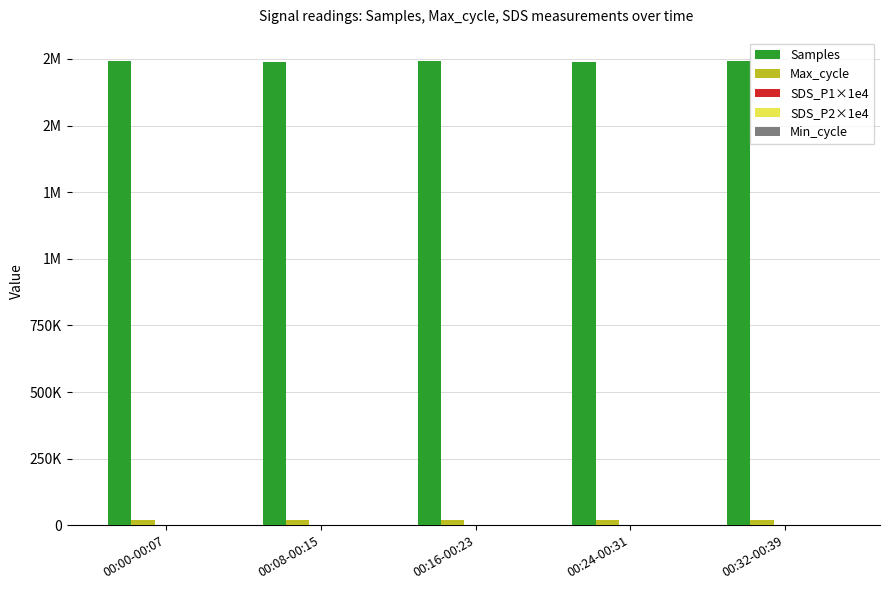

At which category is the sum across all series the highest?

00:32-00:39